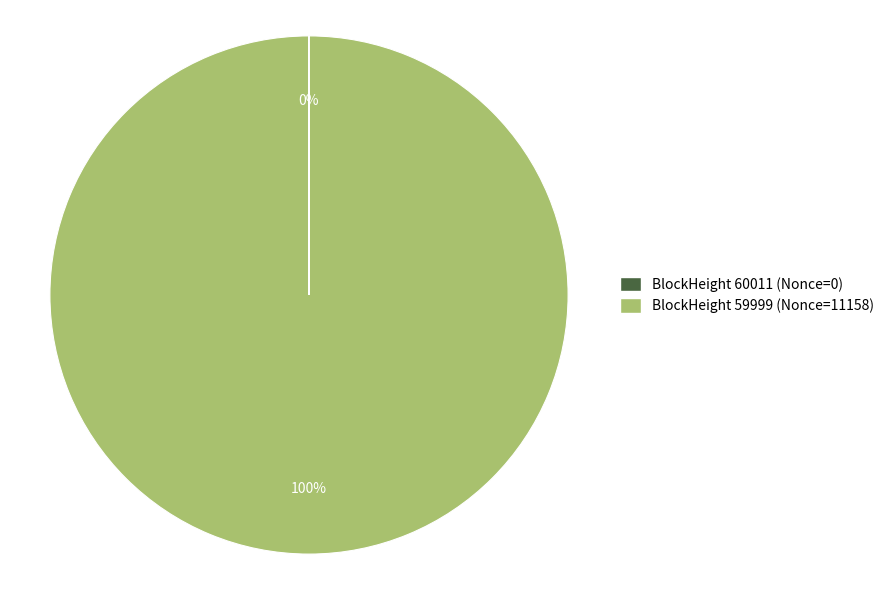

Is there any slice that represents more than half of the pie?

Yes